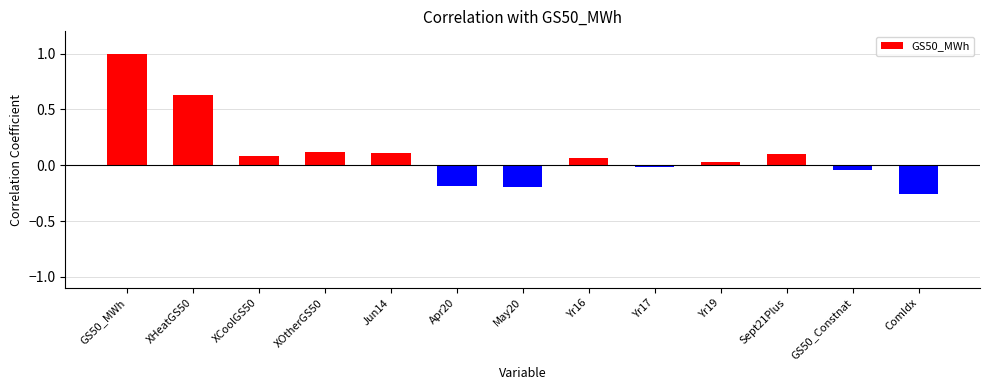

What is the sum of all values?

1.4